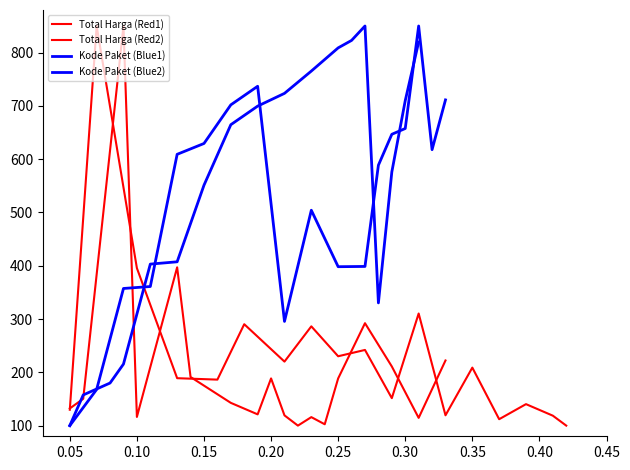

What position from the right is 0.35?

11